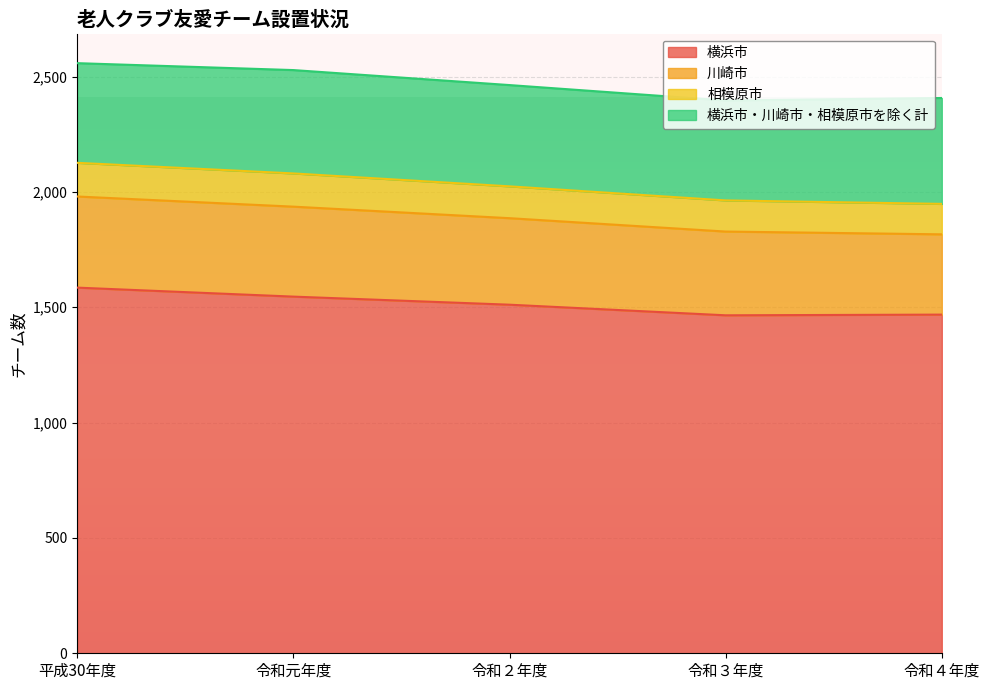

True or false: 横浜市 and 相模原市 intersect in this chart.

False